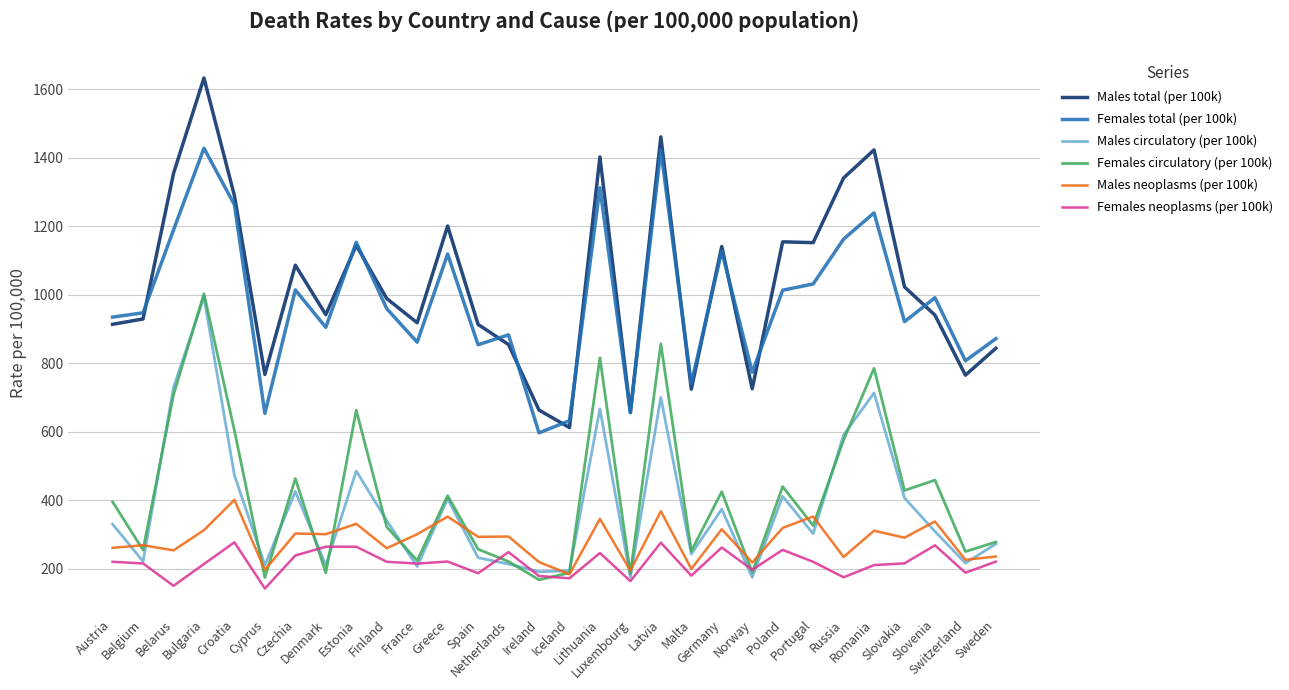

Which series has the largest total across all categories?

Males total (per 100k)